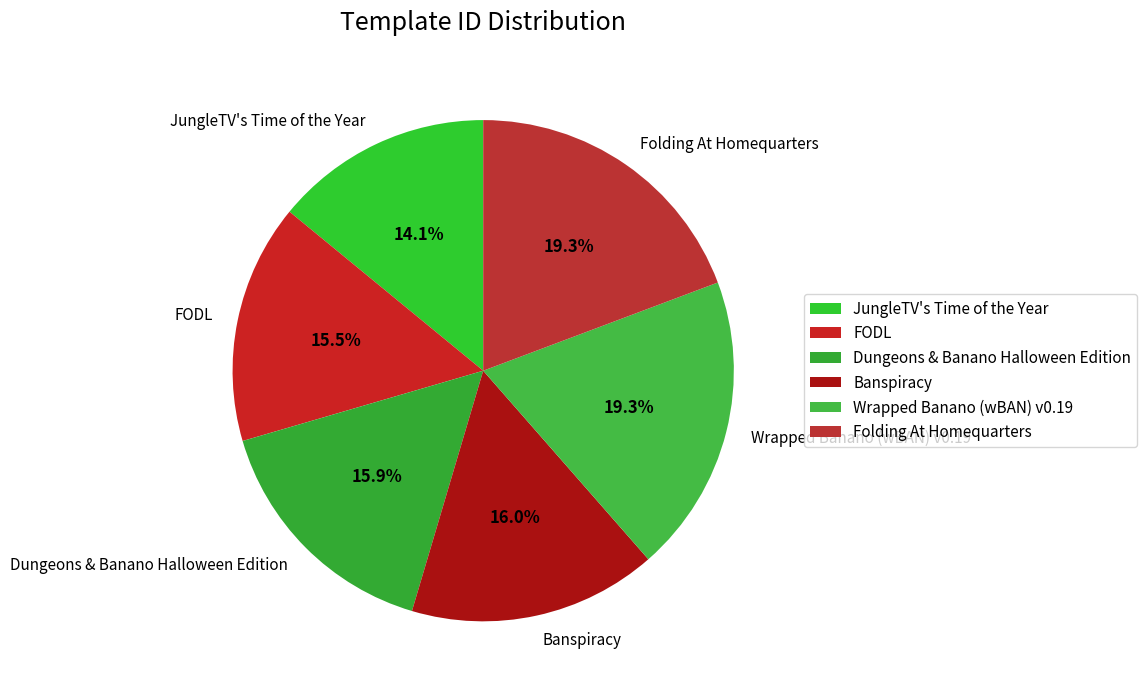

Is there any slice that represents more than half of the pie?

No